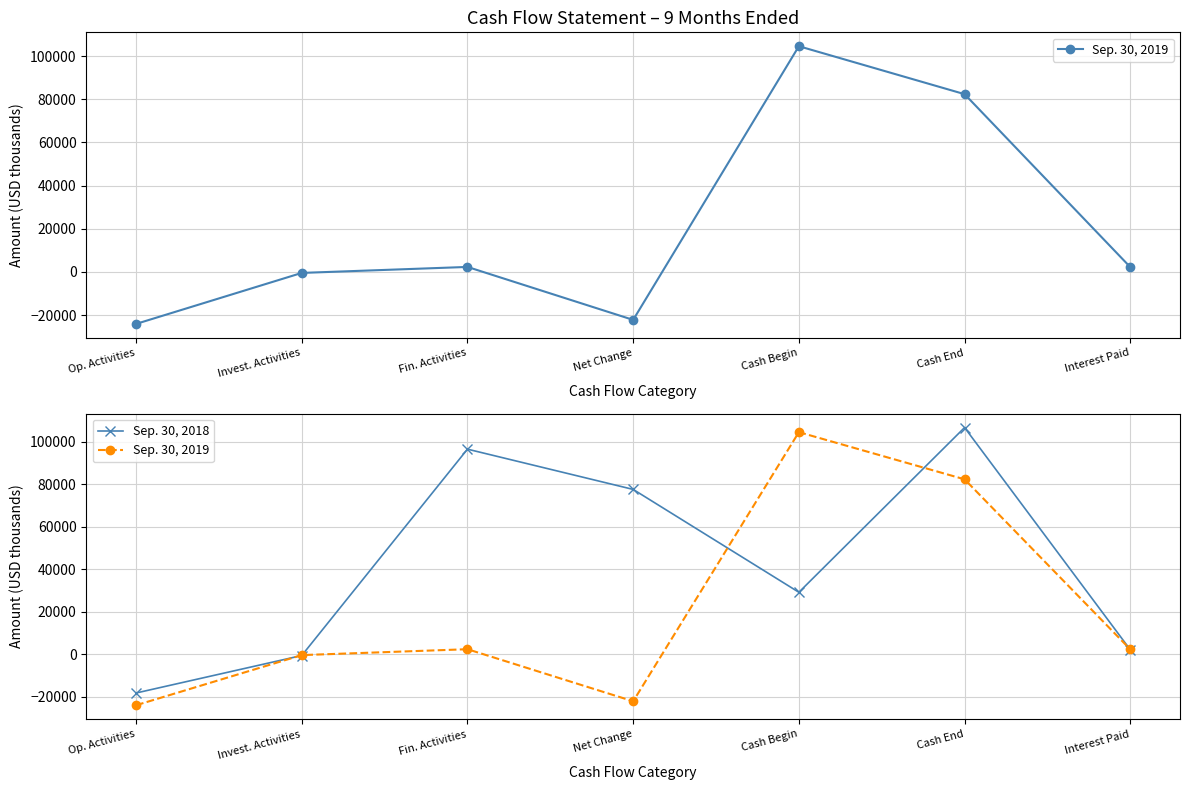

True or false: Sep. 30, 2019 and Sep. 30, 2018 cross at least once.

True